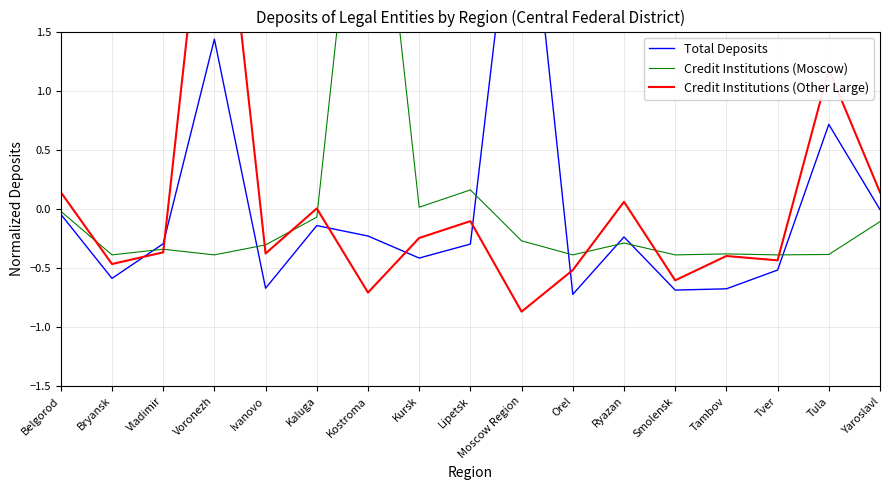

What is the minimum value shown in the chart?

-0.9